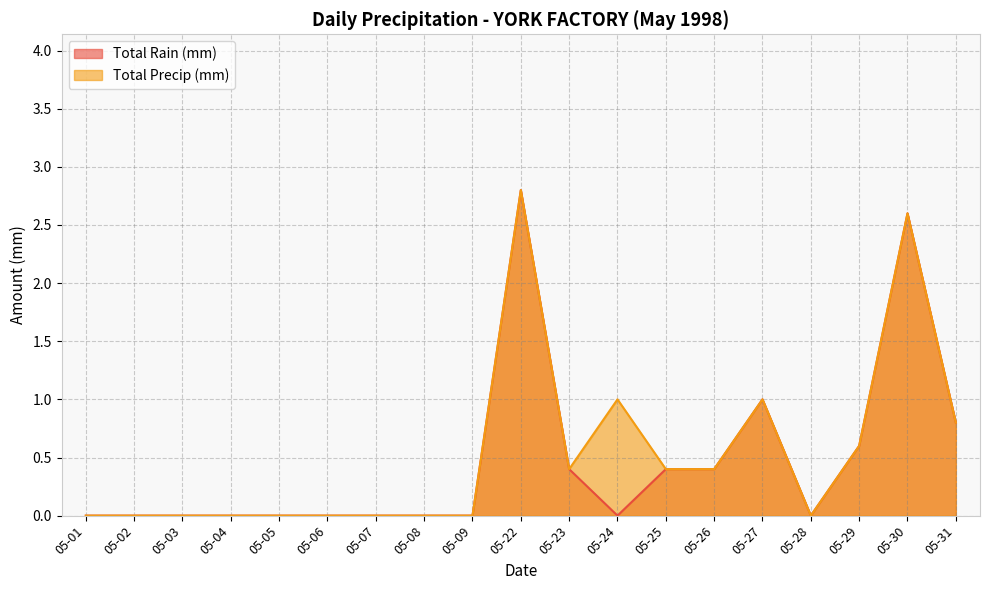

At 05-06, list the series in order from smallest to largest.

Total Rain (mm), Total Precip (mm)